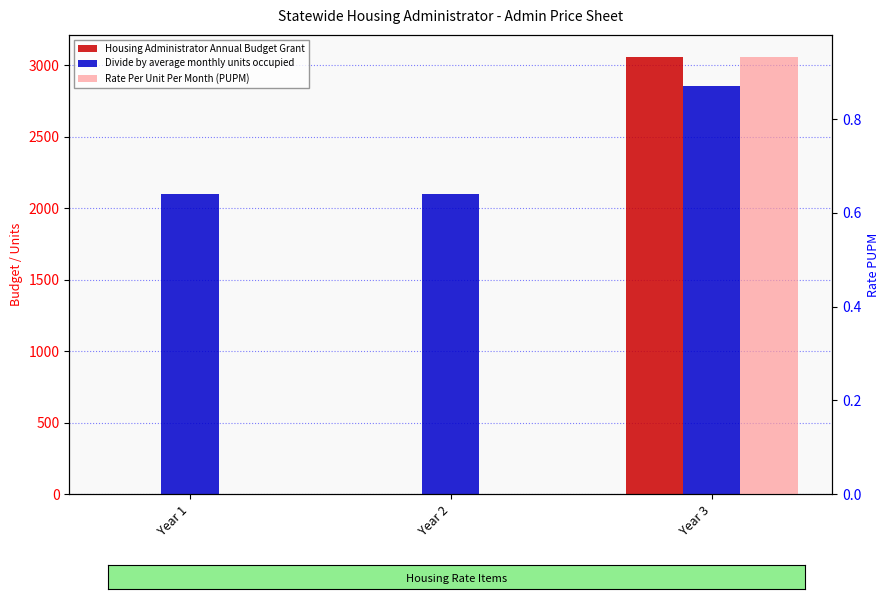

The value of Rate Per Unit Per Month (PUPM) at Year 3 is 0.5. True or false?

False